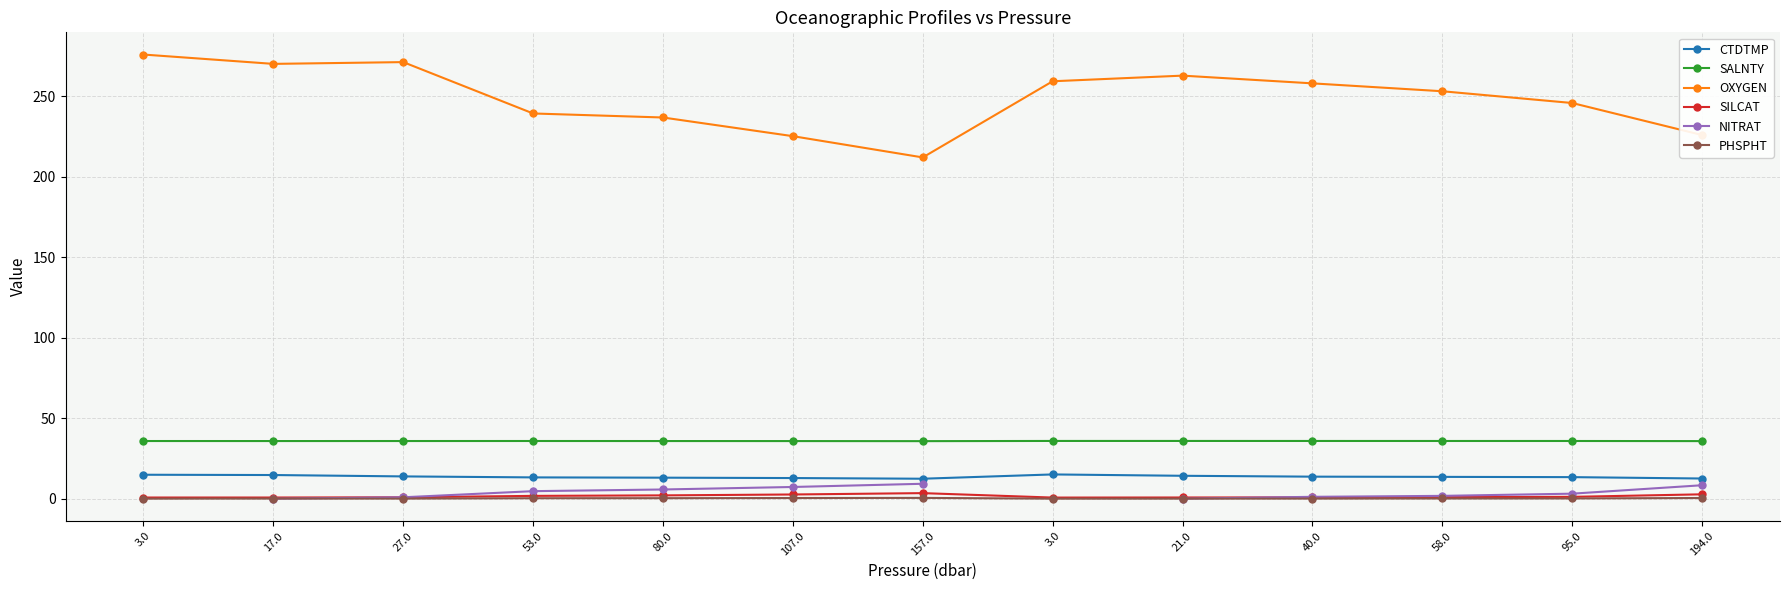

Where is the first local minimum for PHSPHT?

27.0